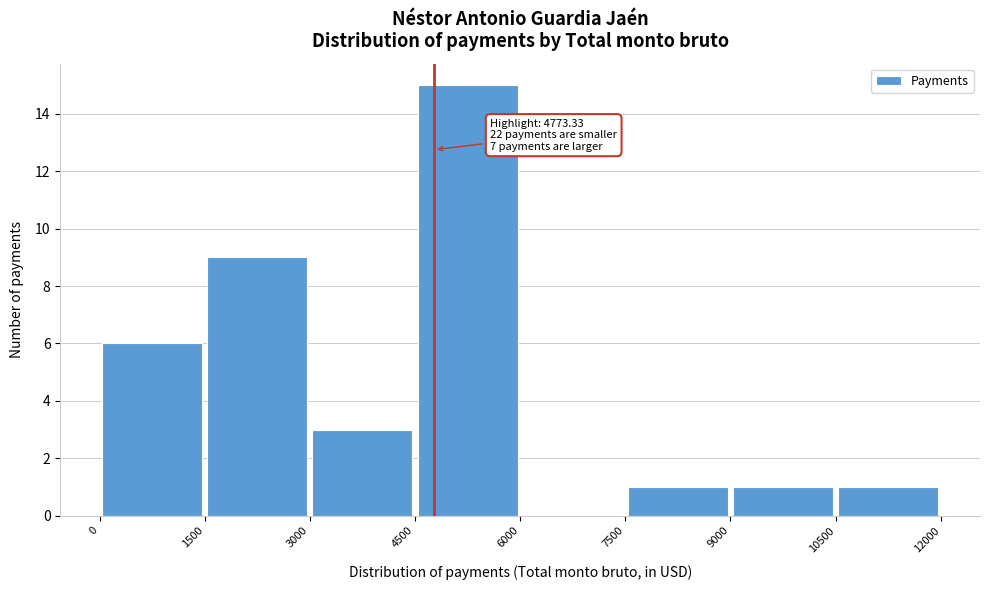

Over which range of the x-axis is the bar tallest?

4500 to 6000